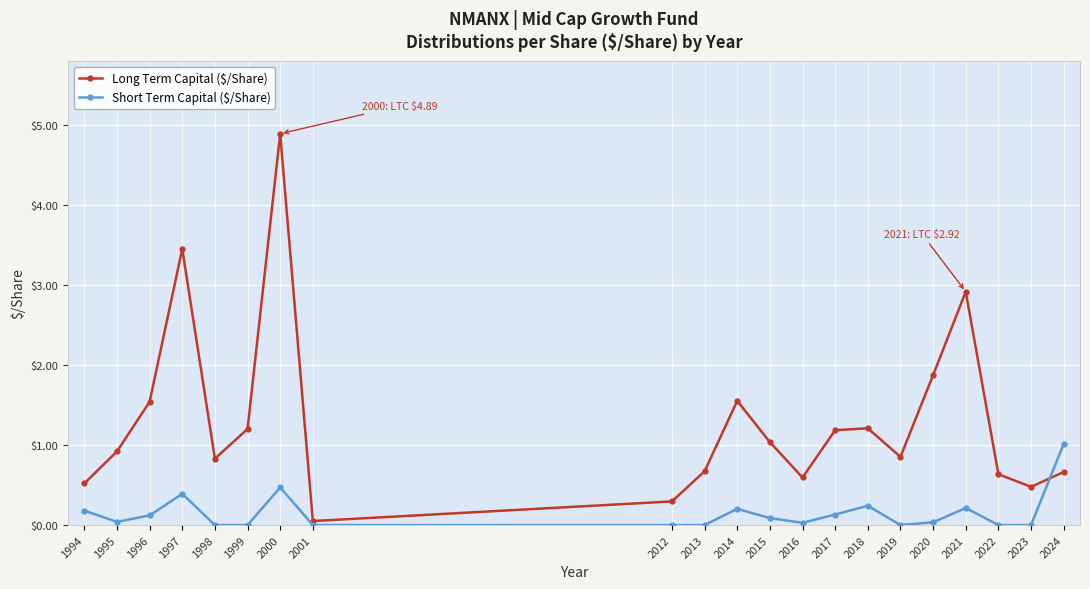

What is the difference between the highest and lowest values at 2022?

0.6